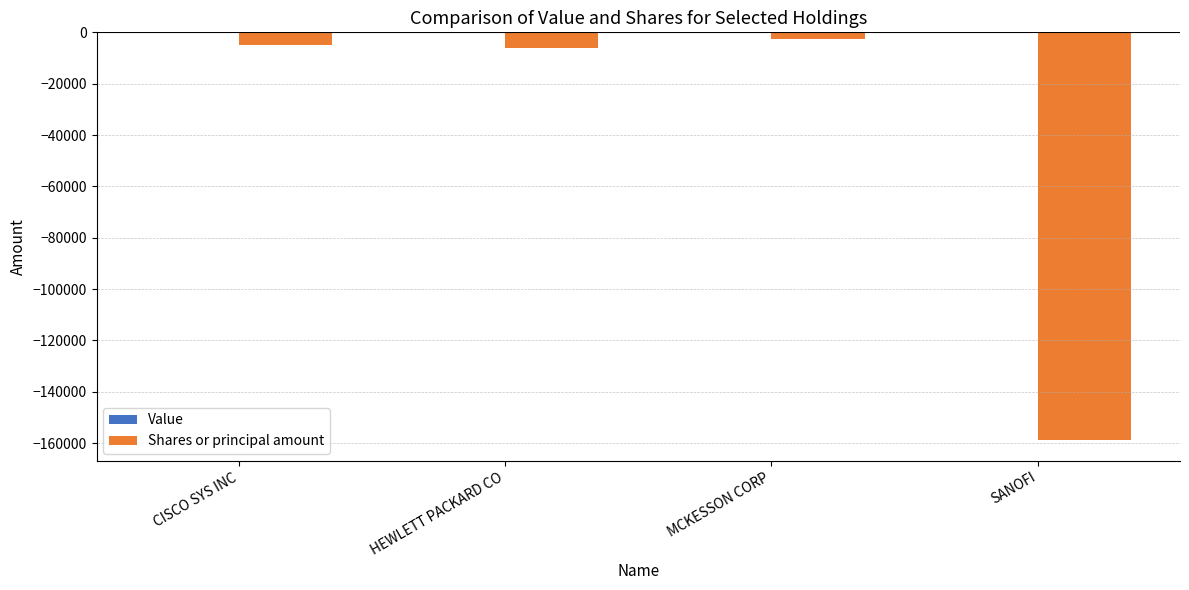

Reading left to right, list all the values displayed in this chart.

CISCO SYS INC=-5000	HEWLETT PACKARD CO=-6000	MCKESSON CORP=-2453	SANOFI=-158950